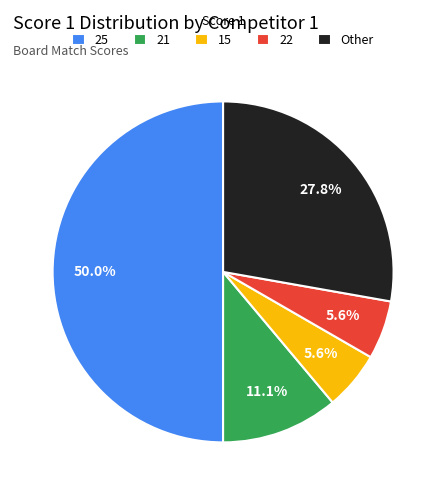

What is the total percentage of Other and 21?

38.9%